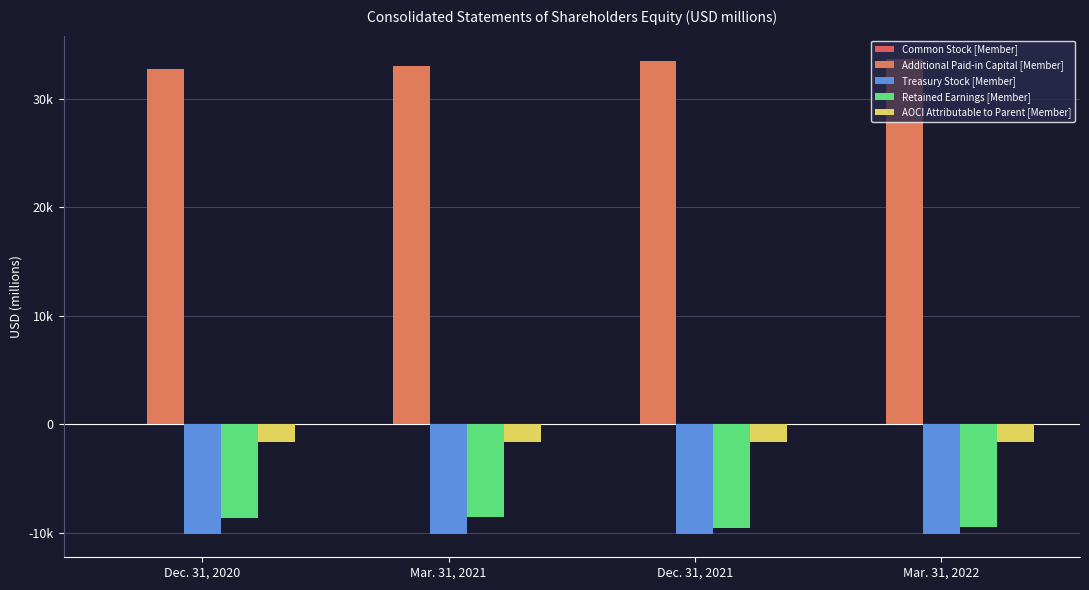

What is the minimum value for Treasury Stock [Member]?

-10082